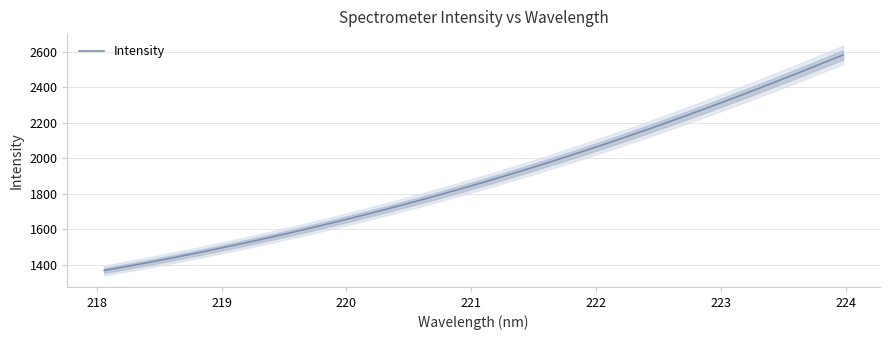

What is the lowest value of the Intensity series?

1367.3